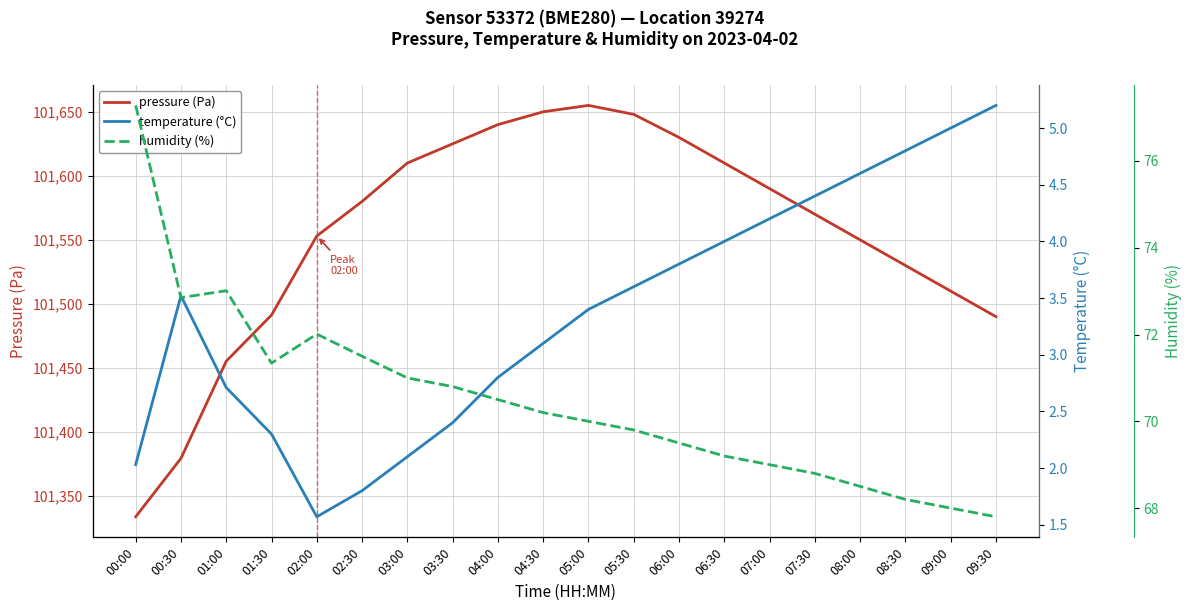

At which label does humidity (%) reach its peak?

00:00